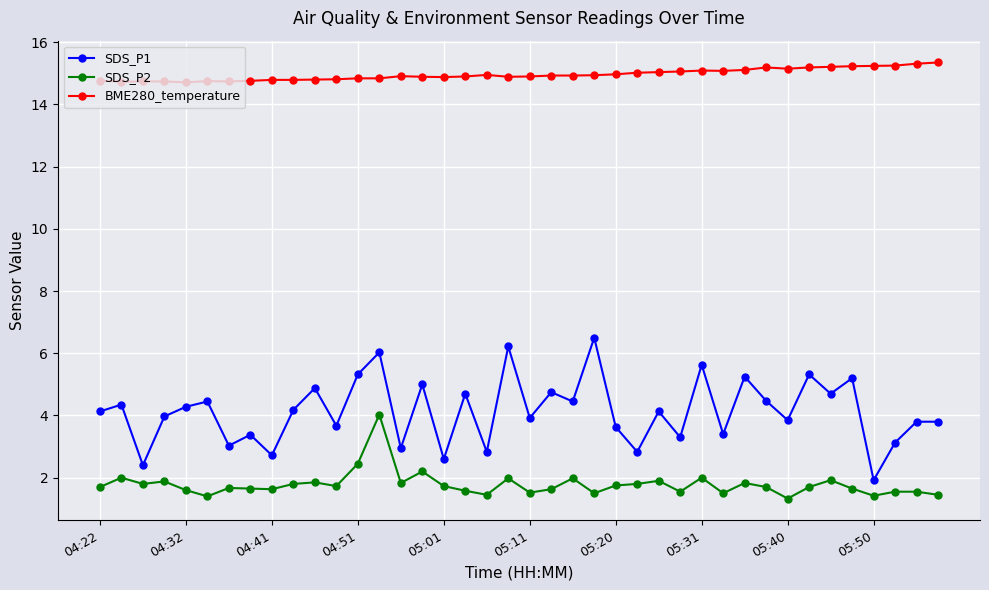

What is the minimum value for BME280_temperature?

14.7